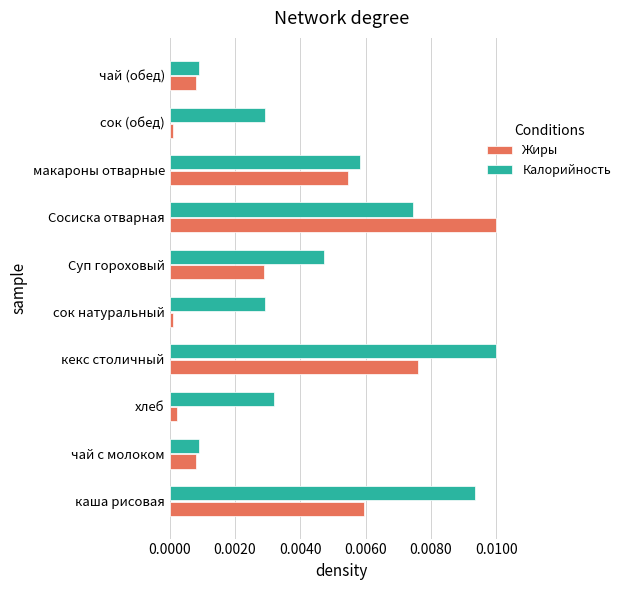

Rank the series at Суп гороховый from lowest to highest value.

Жиры, Калорийность